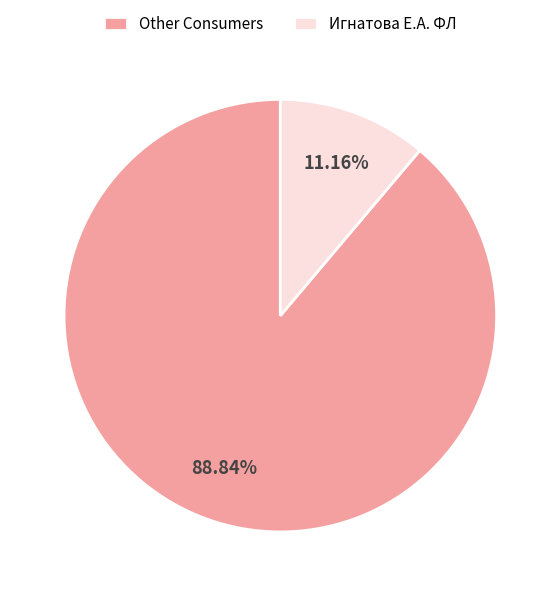

Rank the categories by value from lowest to highest.

Игнатова Е.А. ФЛ, Other Consumers